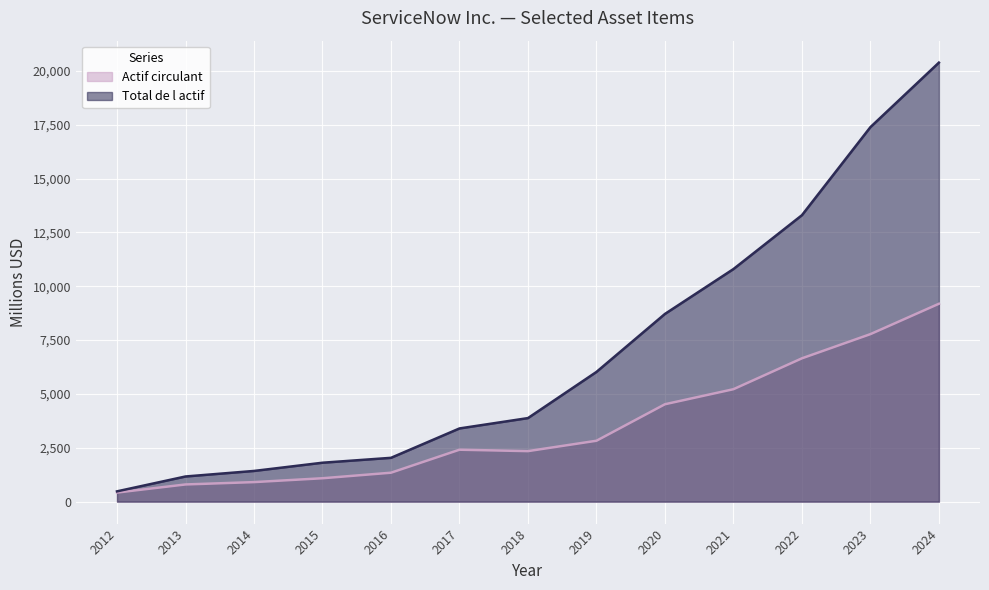

What are all the series names shown in the legend?

Actif circulant, Total de l actif